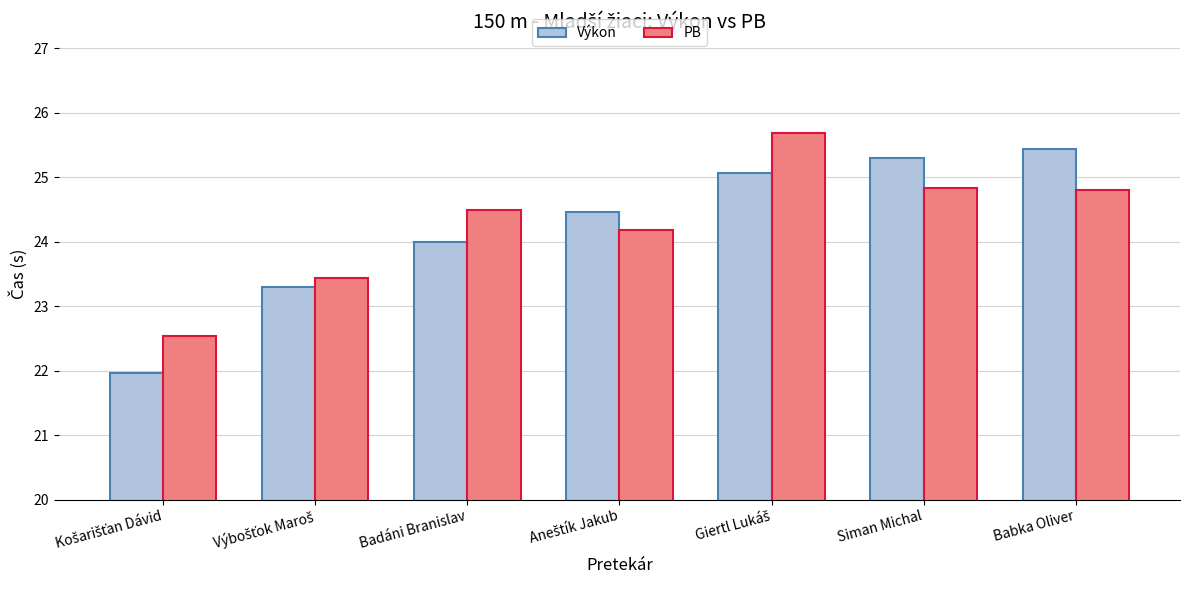

What is the spread (max minus min) of values at Babka Oliver?

0.6